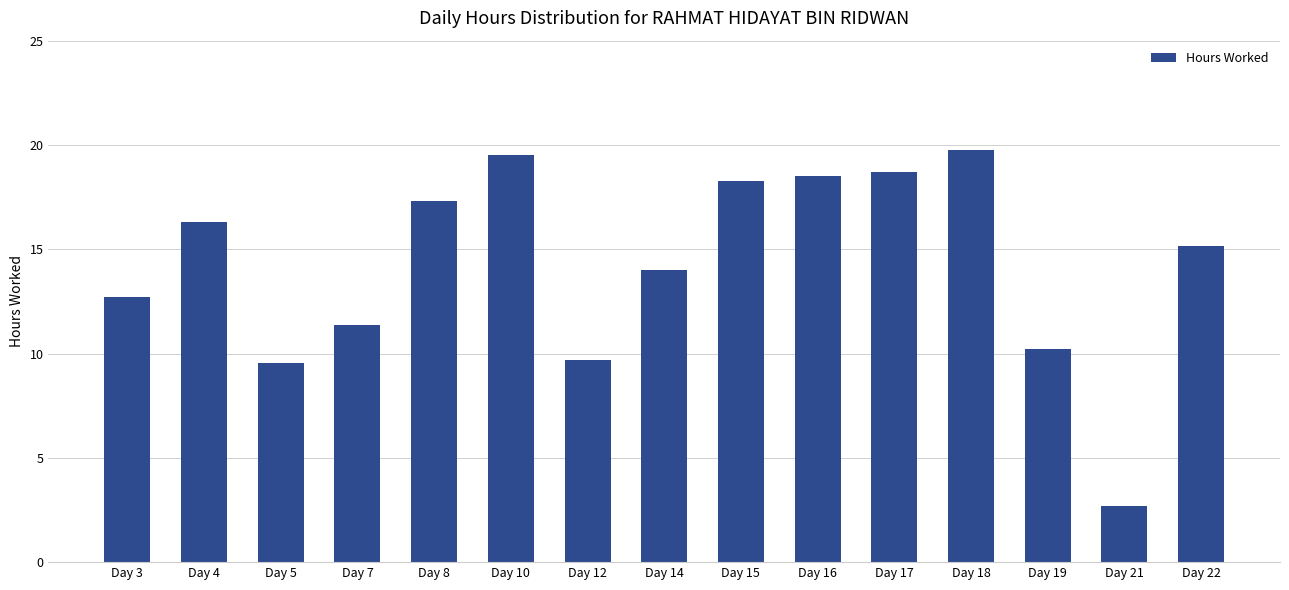

What is the value of the 1st bar from the left?

12.7